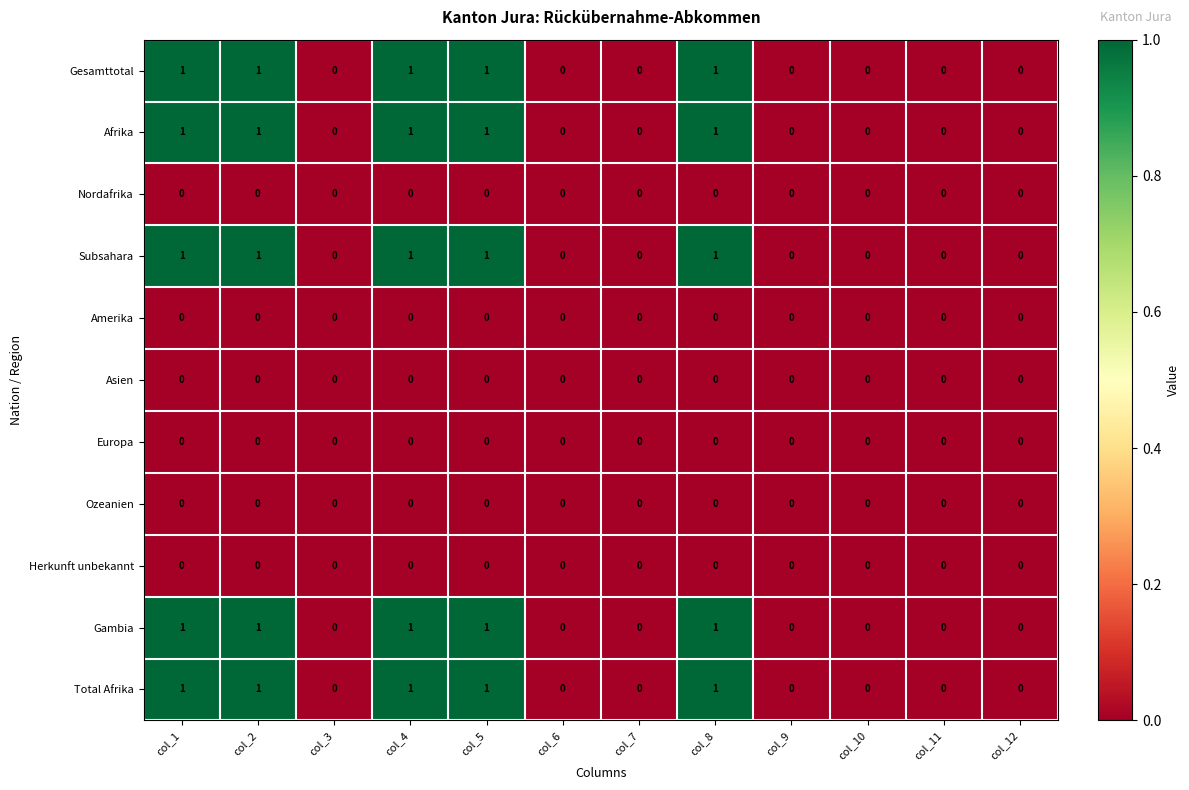

Count the Afrika values in the range 0 to 1.

12